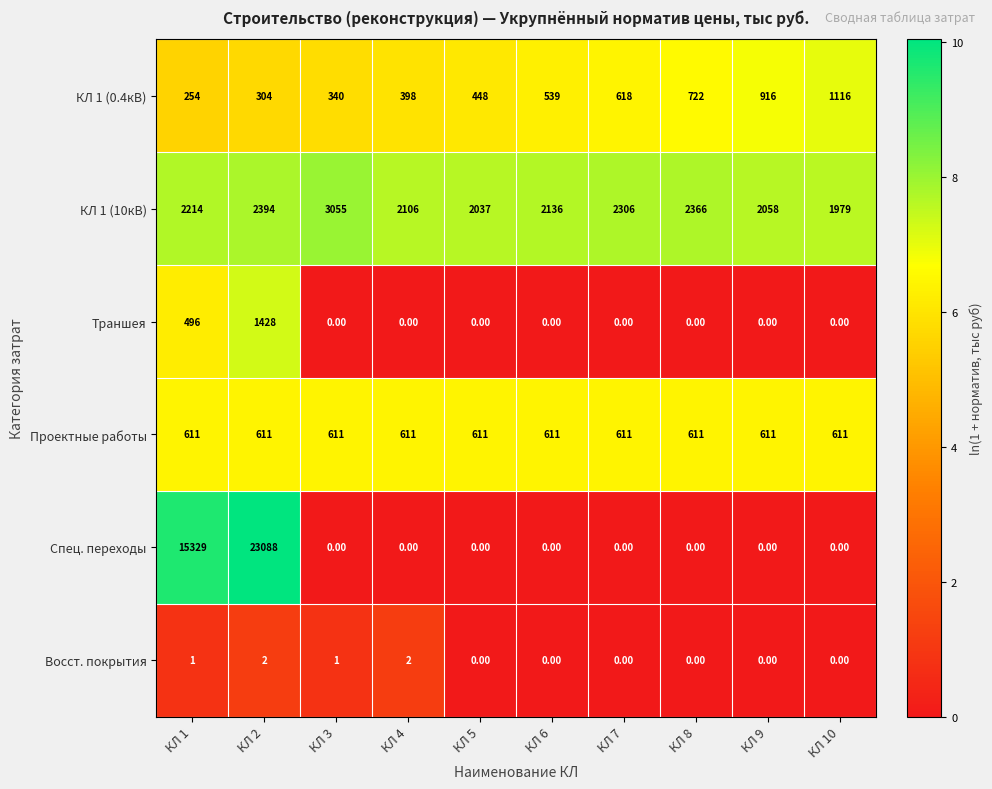

At КЛ 2, list the series in order from largest to smallest.

Спец. переходы, КЛ 1 (10кВ), Траншея, Проектные работы, КЛ 1 (0.4кВ), Восст. покрытия